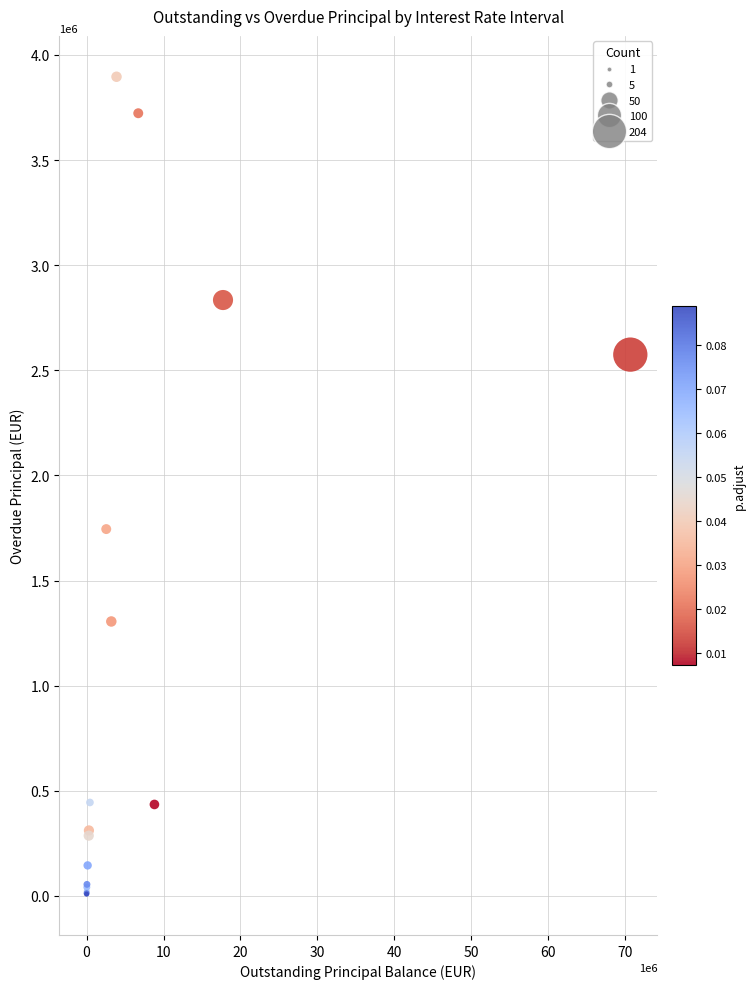

What Y value in the scatter plot is closest to 1952580?

1744961.3